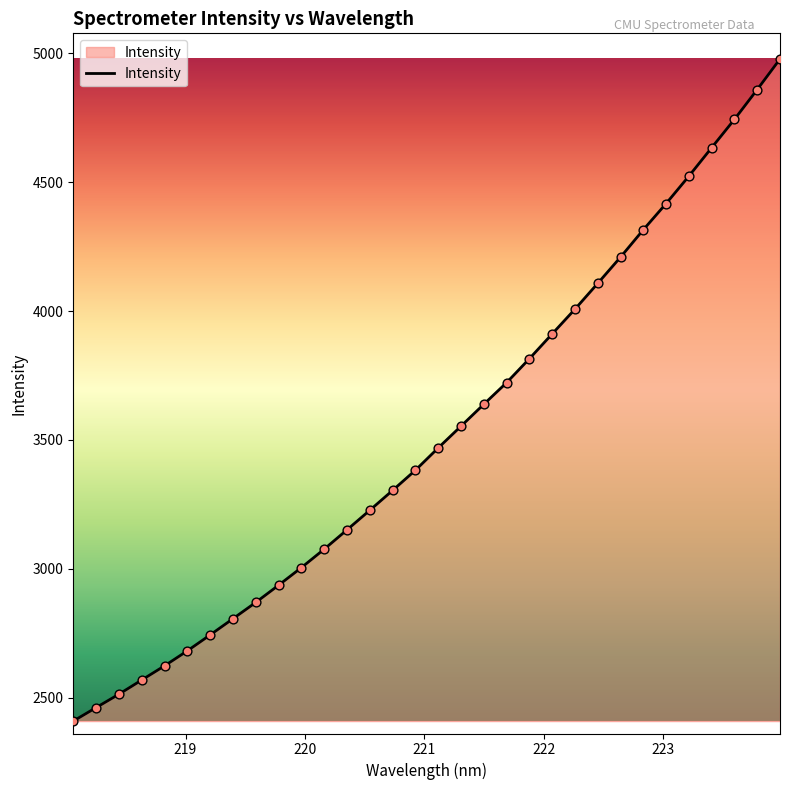

What is the maximum value shown in the chart?

4977.5